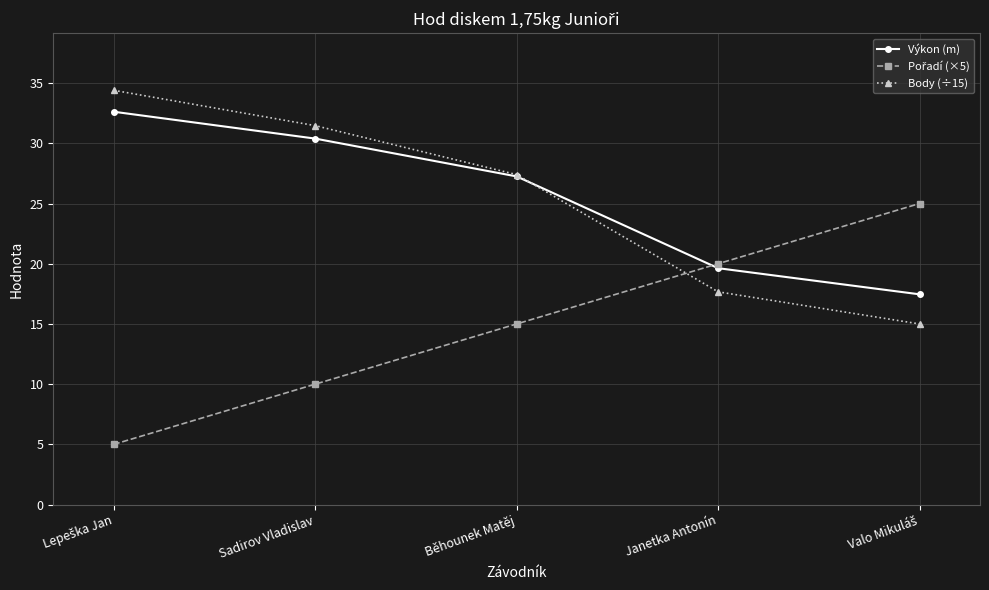

At how many categories does at least one series exceed 15?

5